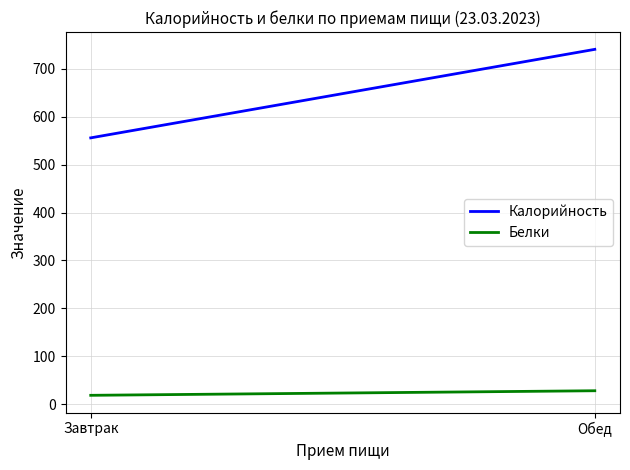

How many distinct data groups are displayed?

2